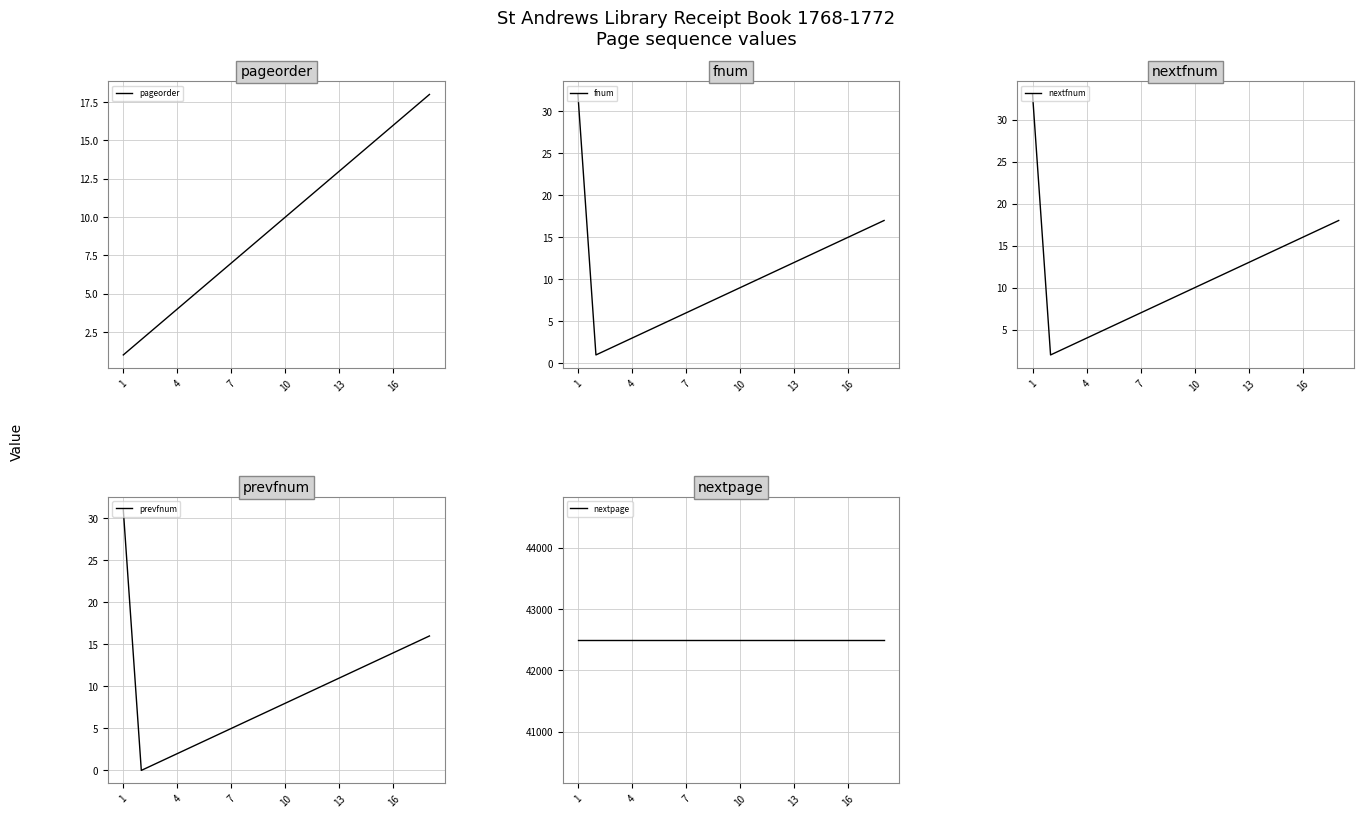

Reading left to right, extract all data points from this chart.

pageorder: 1	2	3	4	5	6	7	8	9	10	11	12	13	14	15	16	17	18
fnum: 32	1	2	3	4	5	6	7	8	9	10	11	12	13	14	15	16	17
nextfnum: 33	2	3	4	5	6	7	8	9	10	11	12	13	14	15	16	17	18
prevfnum: 31	0	1	2	3	4	5	6	7	8	9	10	11	12	13	14	15	16
nextpage: 42491	42491	42491	42491	42491	42491	42491	42491	42491	42491	42491	42491	42491	42491	42491	42491	42491	42491